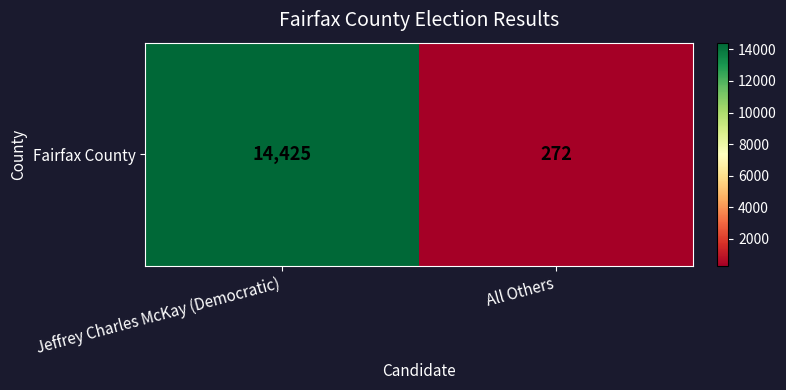

Where is the data nearest to the value 7348?

All Others